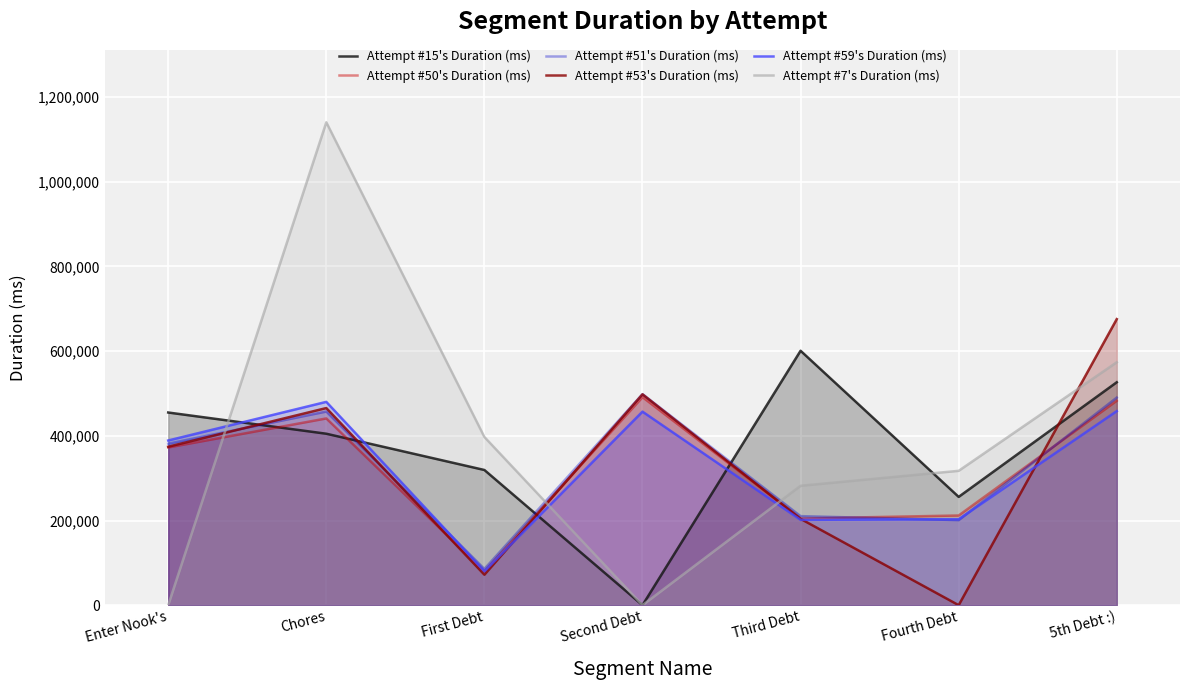

What are all the series names shown in the legend?

Attempt #15's Duration (ms), Attempt #50's Duration (ms), Attempt #51's Duration (ms), Attempt #53's Duration (ms), Attempt #59's Duration (ms), Attempt #7's Duration (ms)